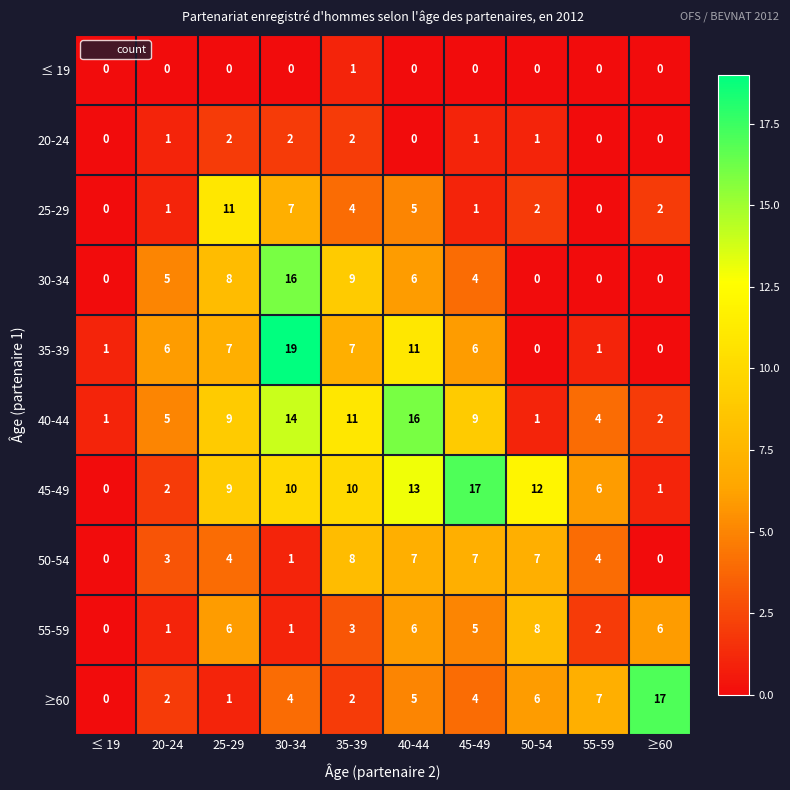

What is the total value across all series at 45-49?

54